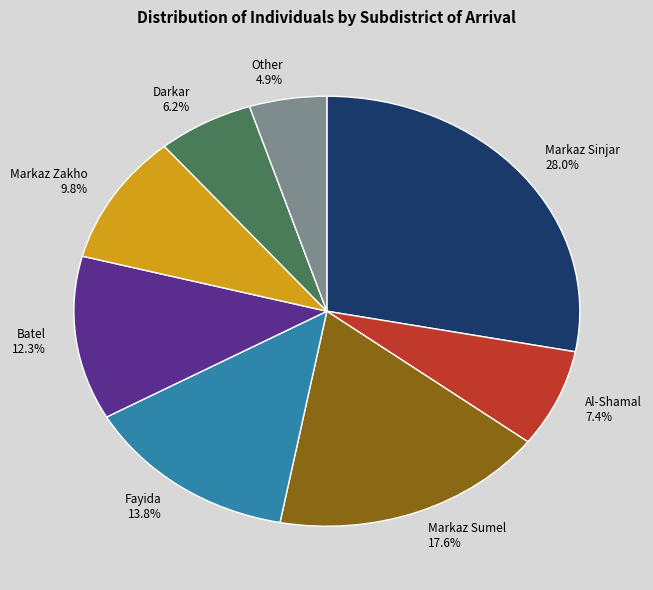

How many slices are in this pie chart?

8